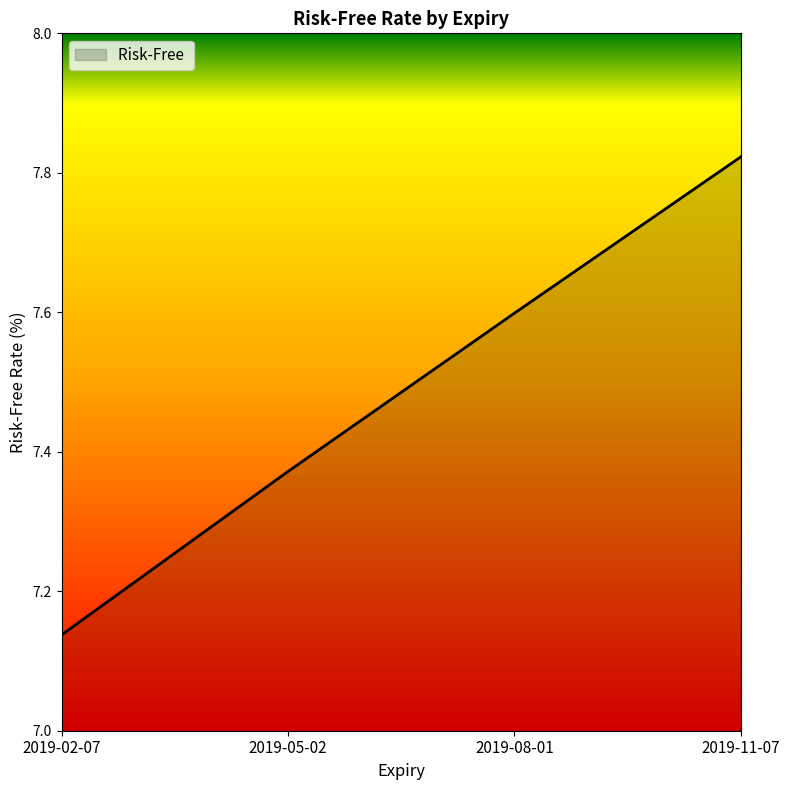

At which category does the chart reach its peak across all series?

2019-11-07